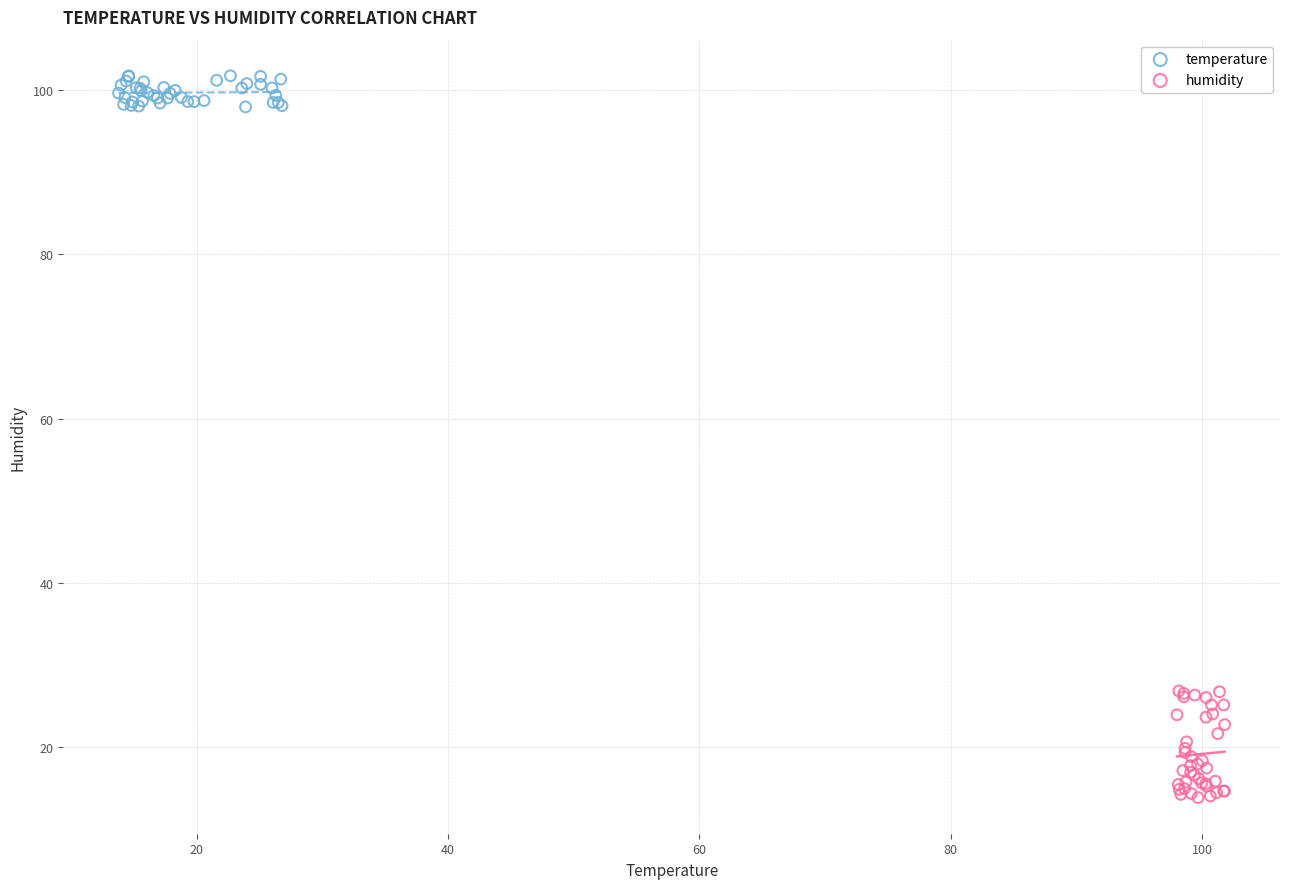

Which series reaches the minimum Y coordinate?

humidity